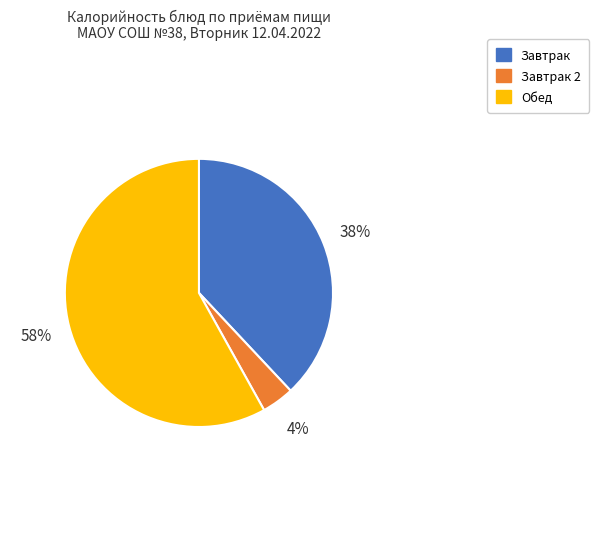

To the nearest percent, what is the difference between the largest and smallest slice percentages?

54%